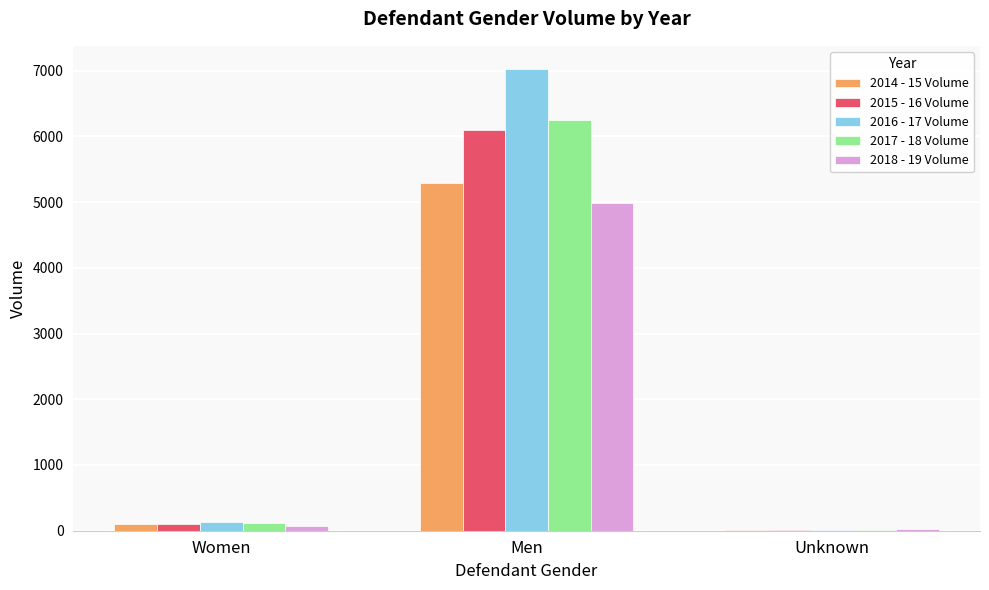

Is the value of 2015 - 16 Volume at Men greater than the value of 2017 - 18 Volume at Women?

Yes